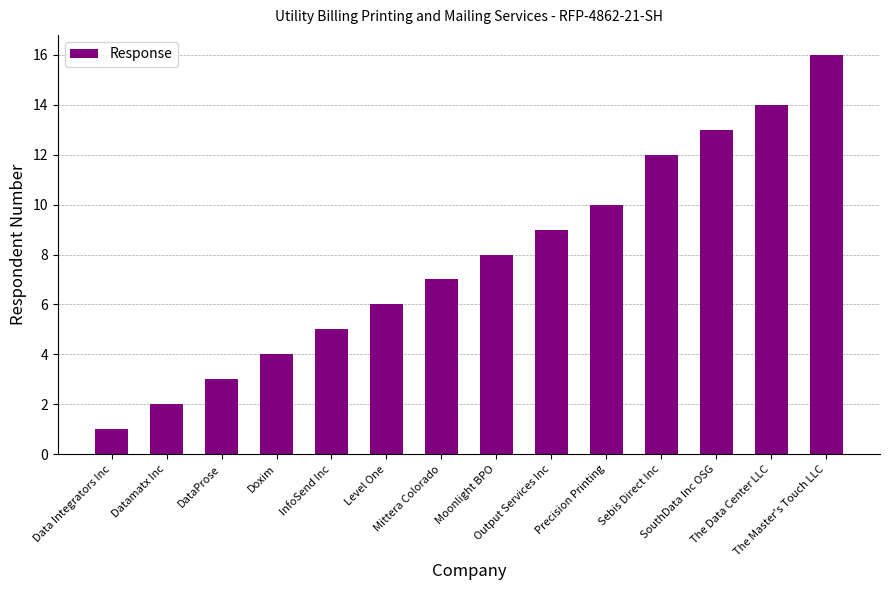

Which category has the highest value across all series?

The Master's Touch LLC